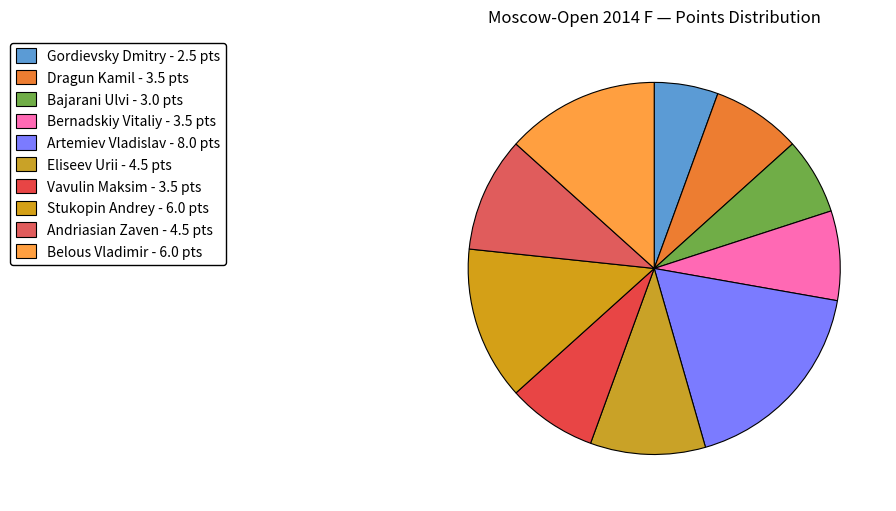

How many slices are in this pie chart?

10